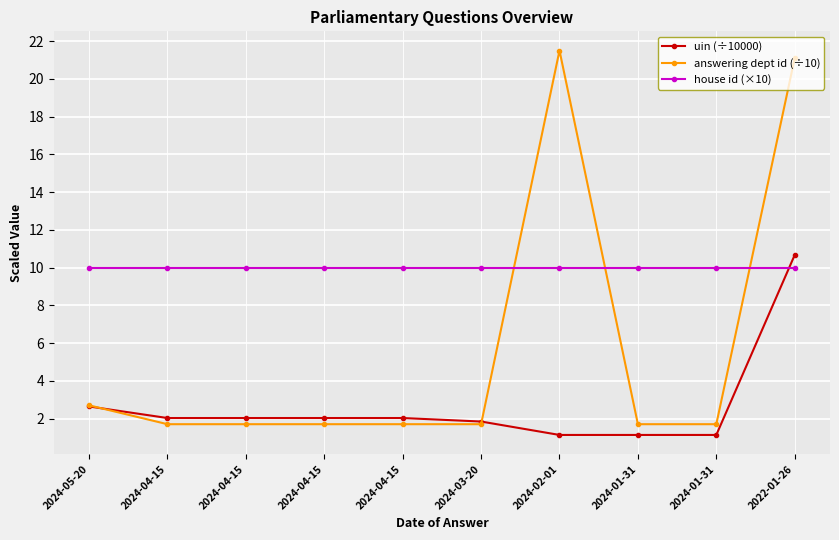

Is the value of house id (×10) at 2024-04-15 greater than the value of answering dept id (÷10) at 2024-04-15?

Yes